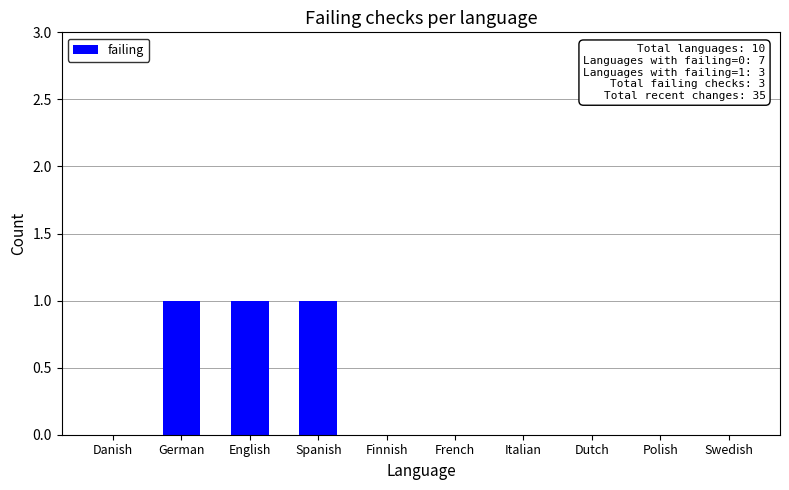

The value at Italian is 0. True or false?

True